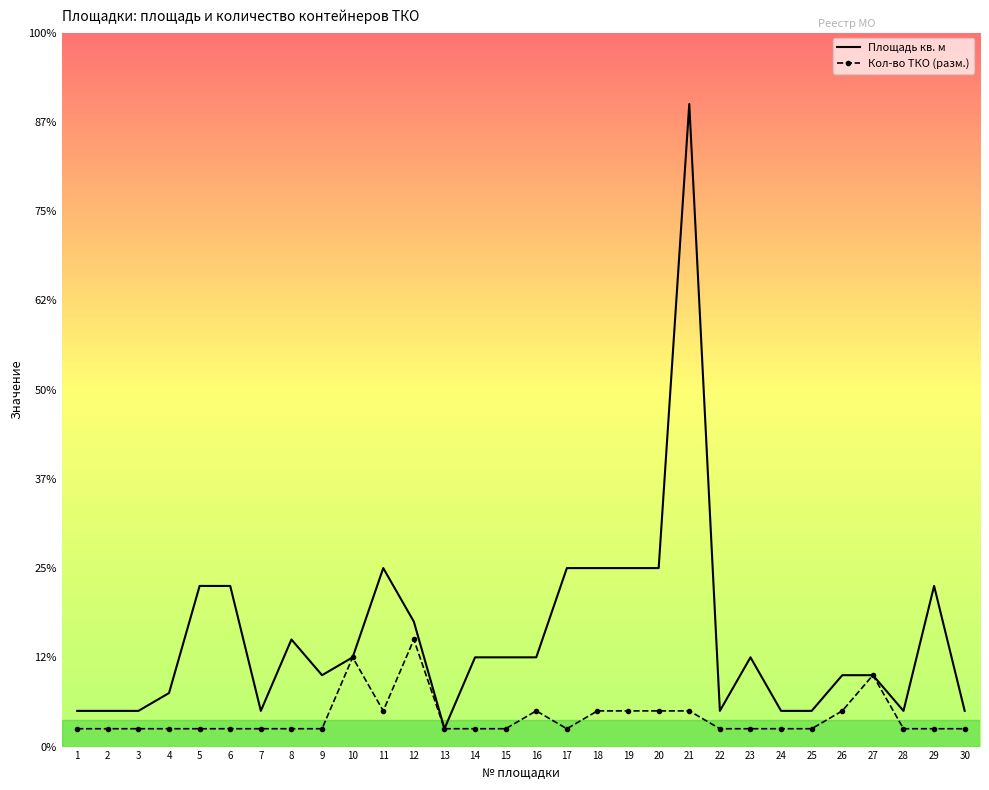

What is the sum of all Кол-во ТКО (разм.) values?

49